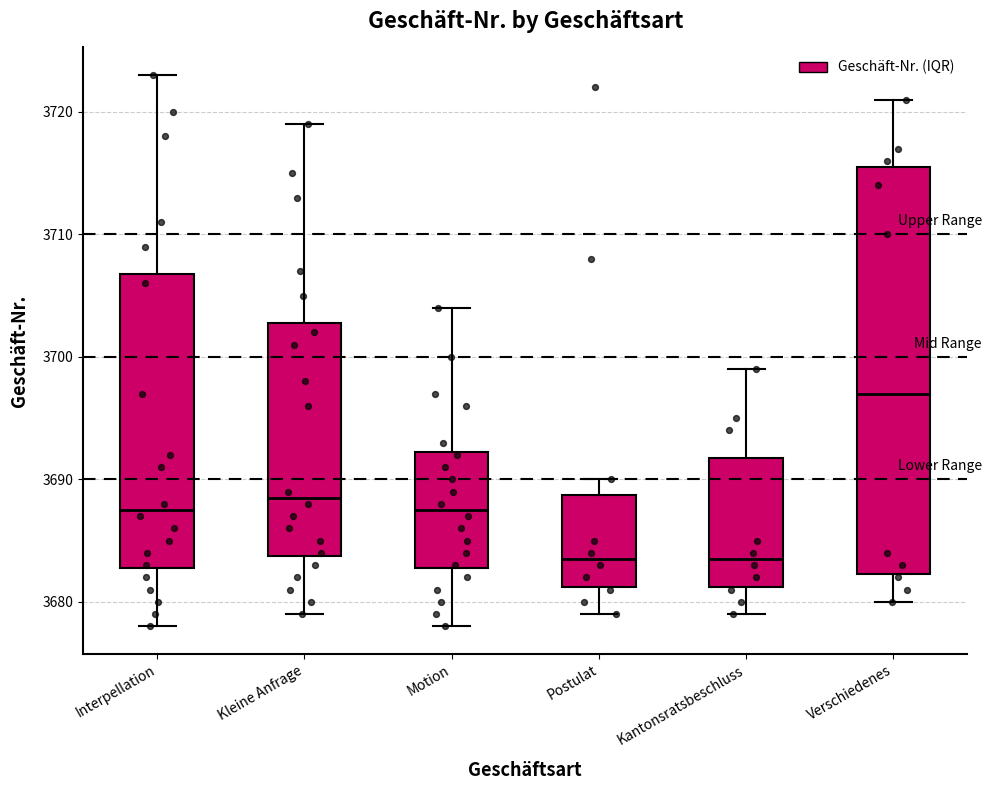

Comparing the boxes themselves (not the whiskers), which one is the tallest?

Verschiedenes